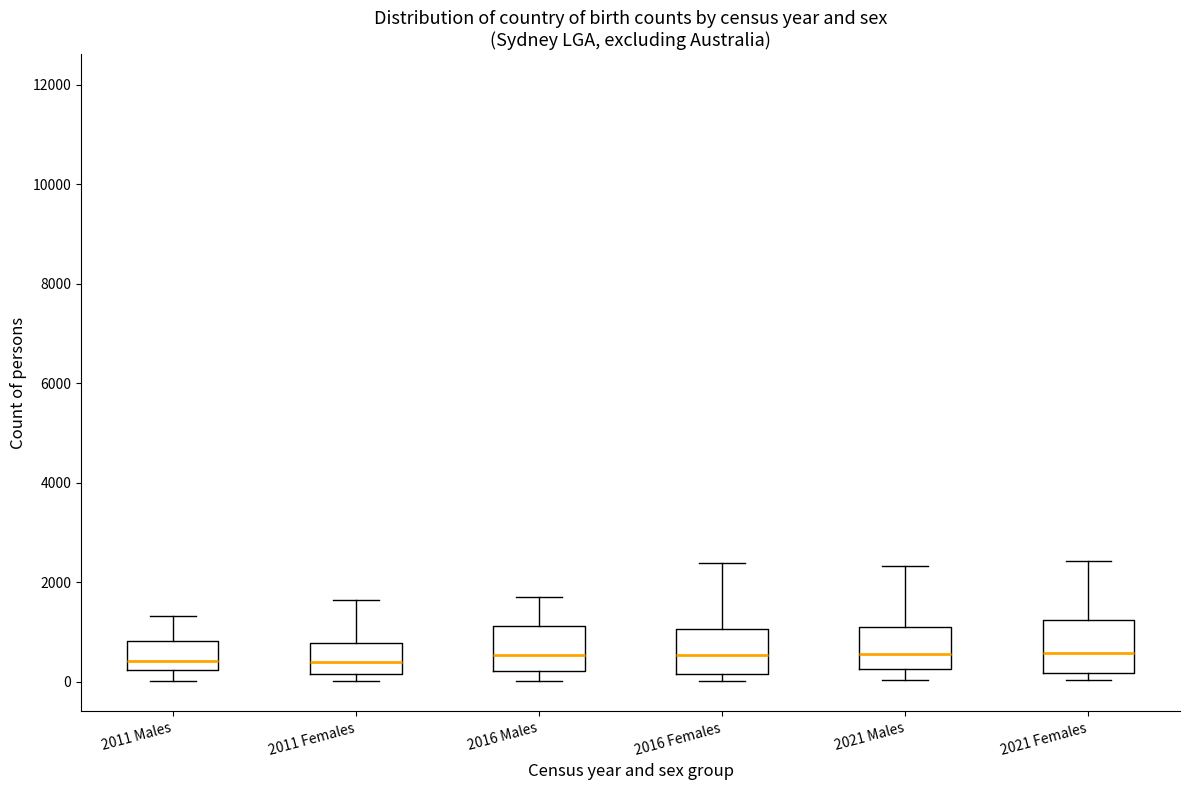

Reading left to right, read every box against the y-axis: the position of its median line, the range the box covers, and the ends of its whiskers. The values are not printed on the chart, so give them approximately, as read against the axis.

2011 Males: median 400, box 200 to 800, whiskers 0 to 1400
2011 Females: median 400, box 200 to 800, whiskers 0 to 1600
2016 Males: median 600, box 200 to 1200, whiskers 0 to 1800
2016 Females: median 600, box 200 to 1000, whiskers 0 to 2400
2021 Males: median 600, box 200 to 1200, whiskers 0 to 2400
2021 Females: median 600, box 200 to 1200, whiskers 0 to 2400